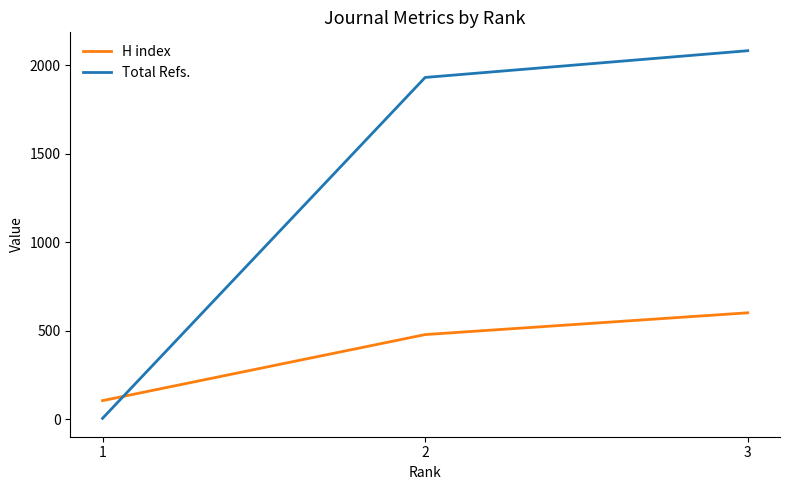

List the series in order of their overall mean, lowest first.

H index, Total Refs.